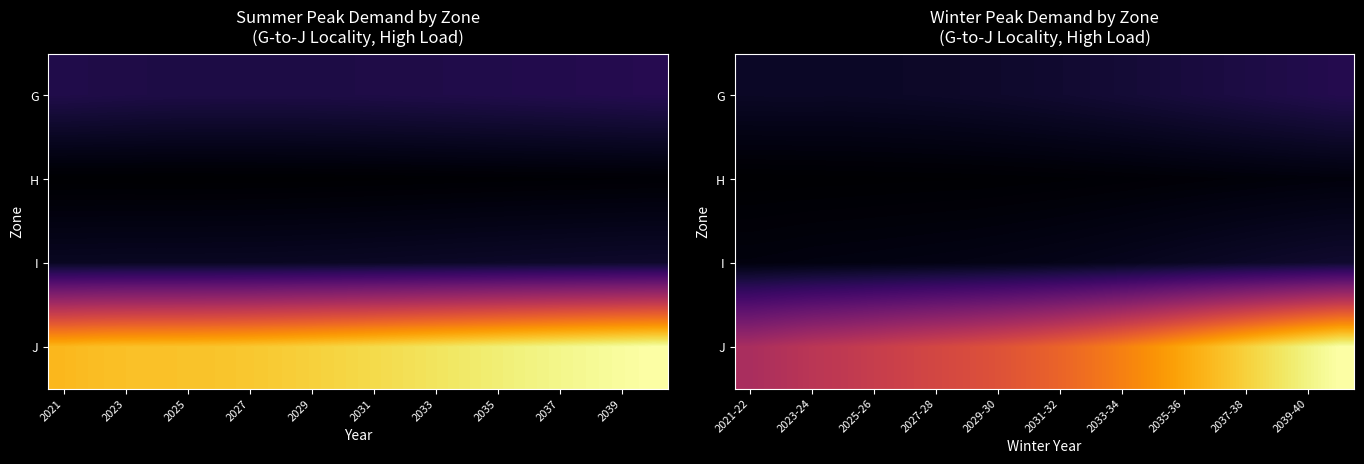

The G series shows 1650 at 2027-28. True or false?

True